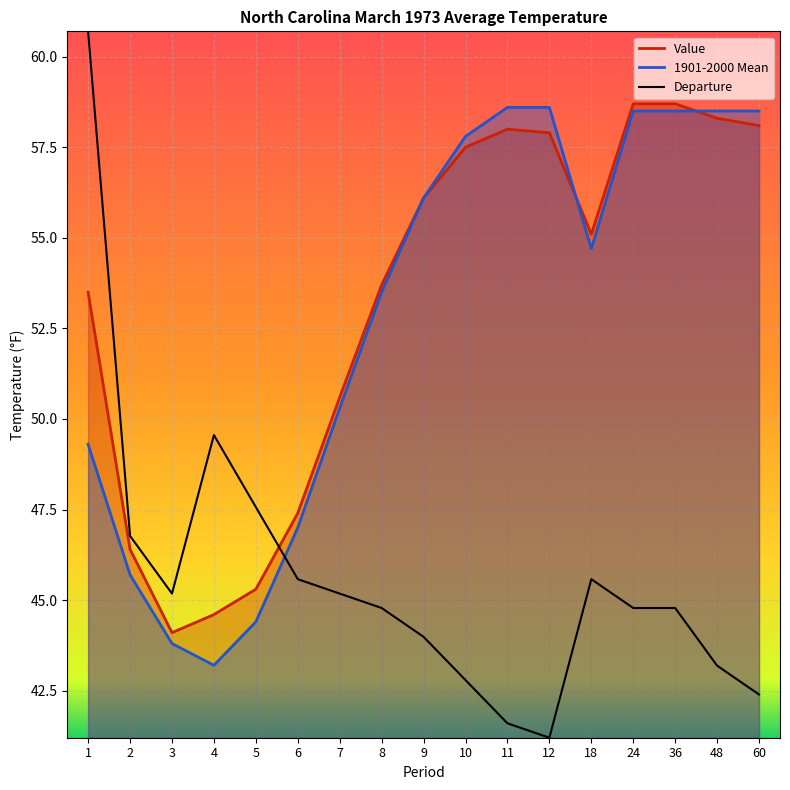

Which series changed the most between 2 and 3?

Value